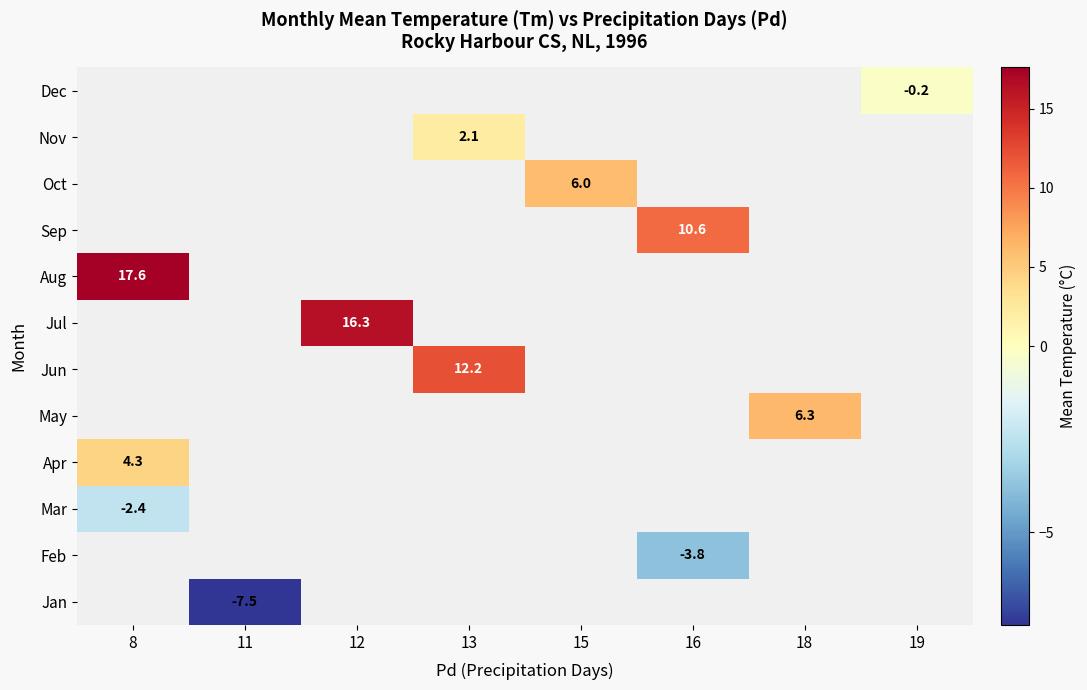

The Apr series shows 4.3 at 8. True or false?

True